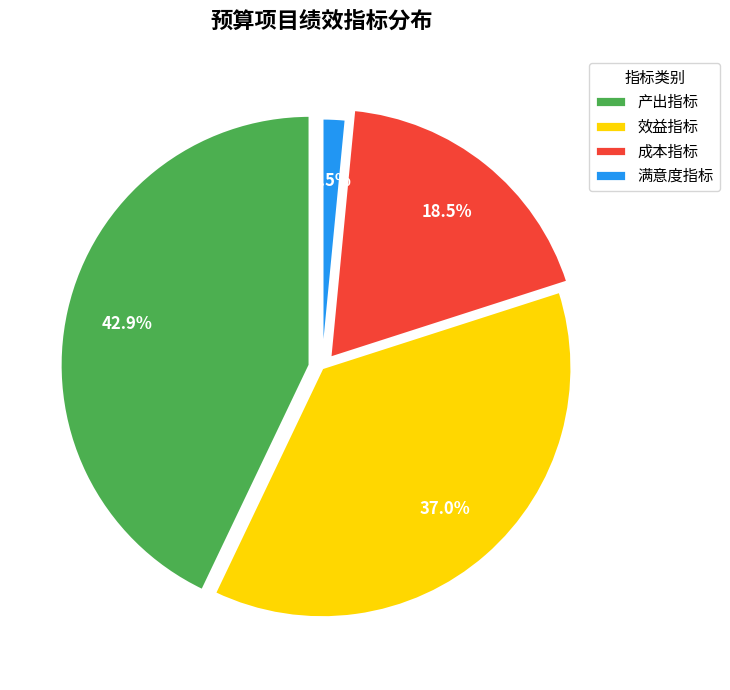

Is there any slice that represents more than half of the pie?

No